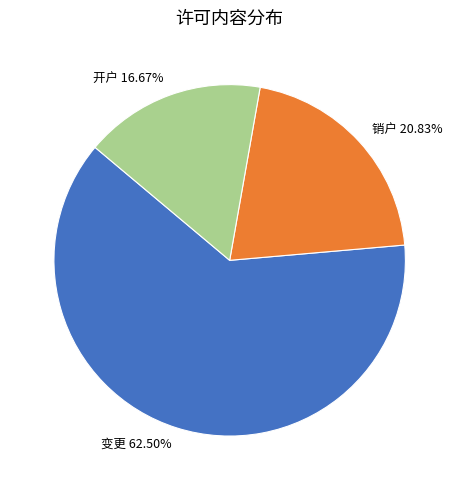

Is it true that 开户 is 9% of the pie?

False